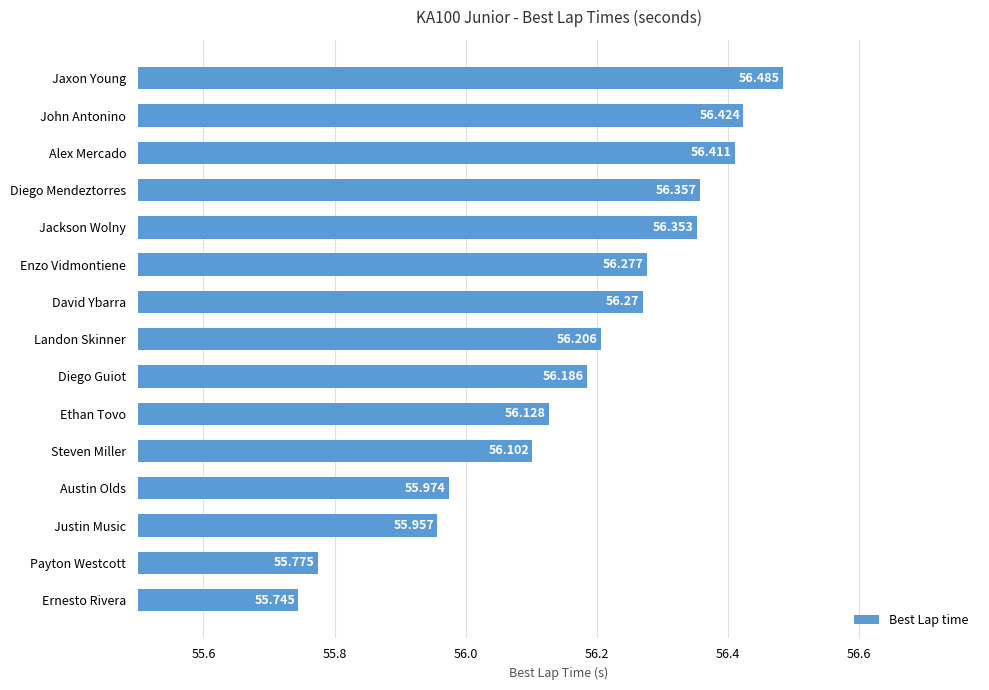

How many series are shown in this chart?

1